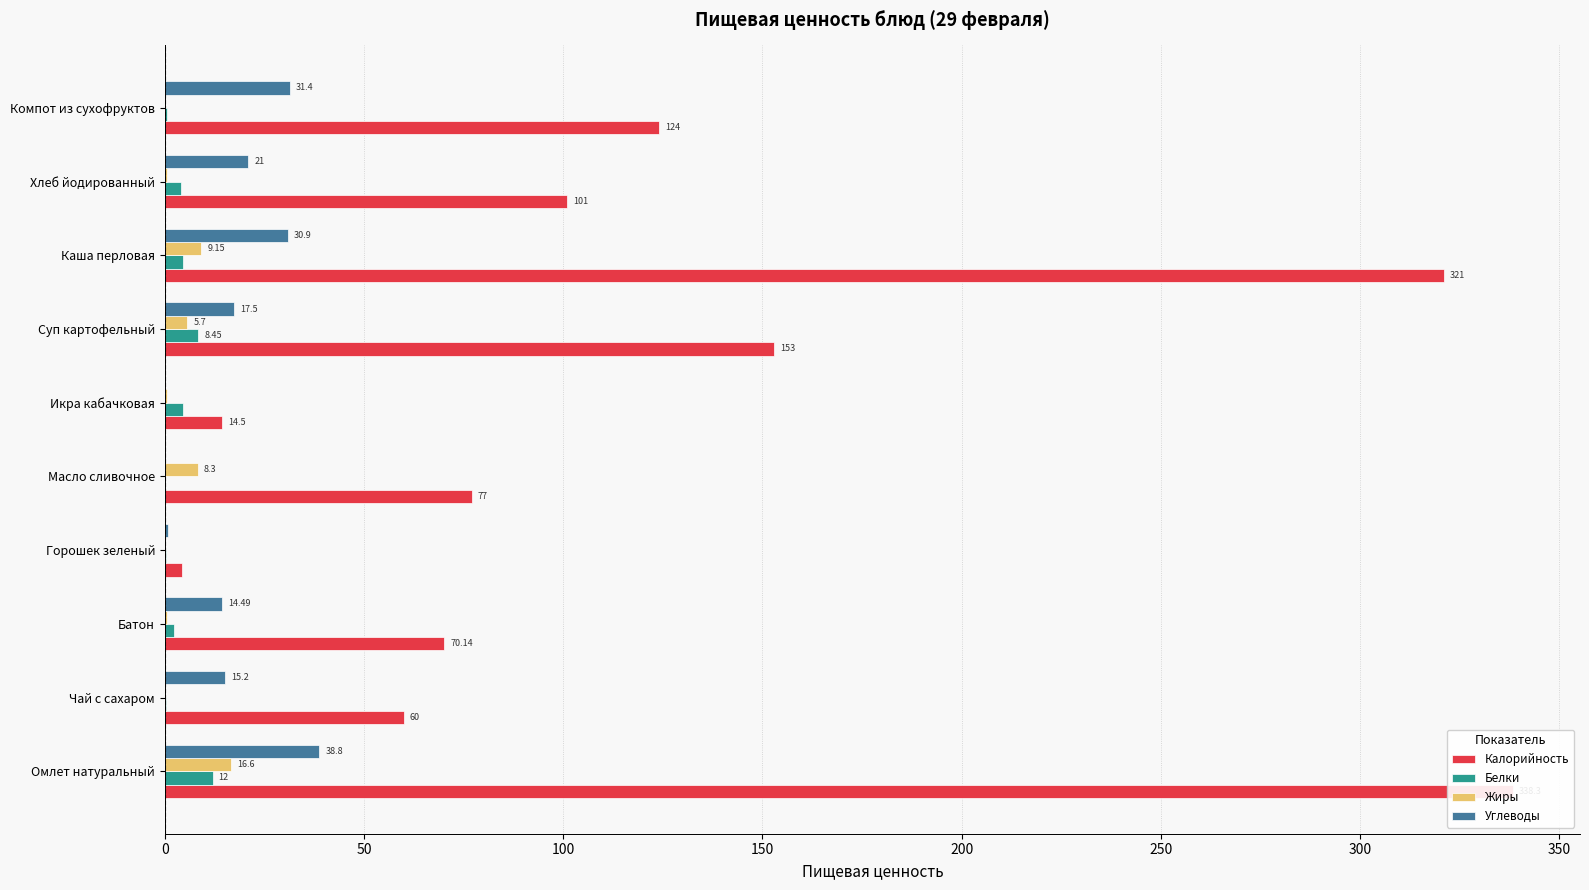

At Омлет натуральный, list the series in order from smallest to largest.

Белки, Жиры, Углеводы, Калорийность